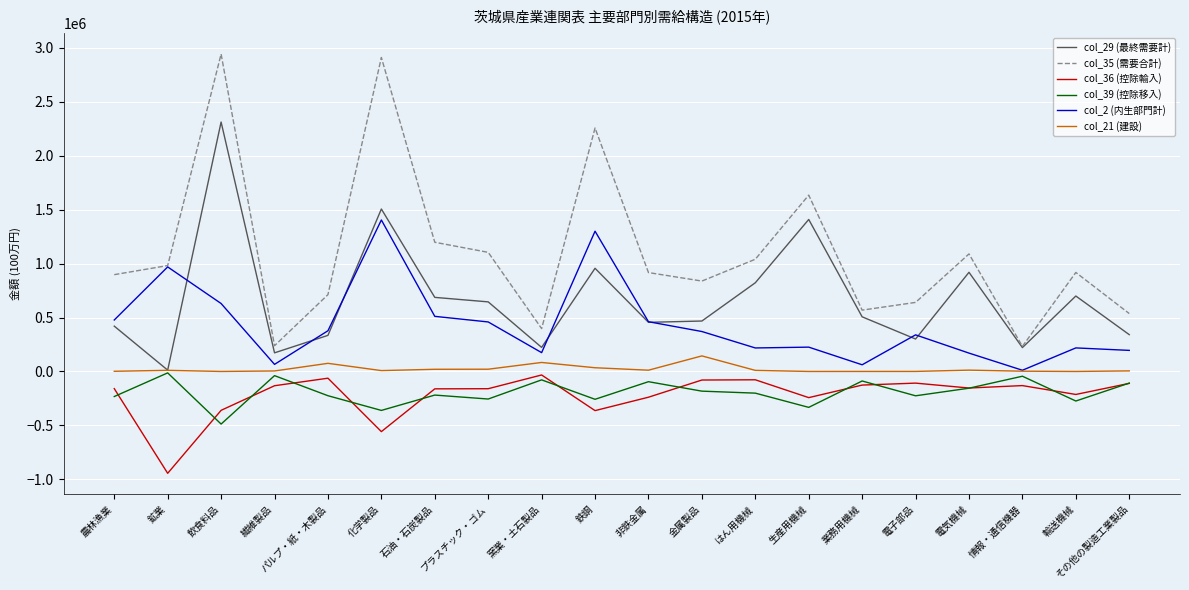

How many distinct data groups are displayed?

6